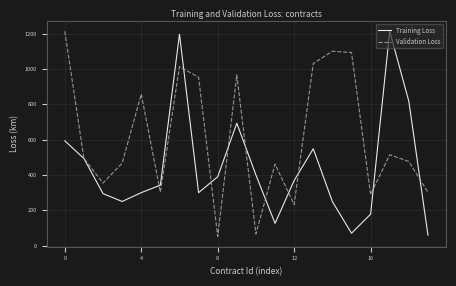

What is the minimum value for Training Loss?

59.7